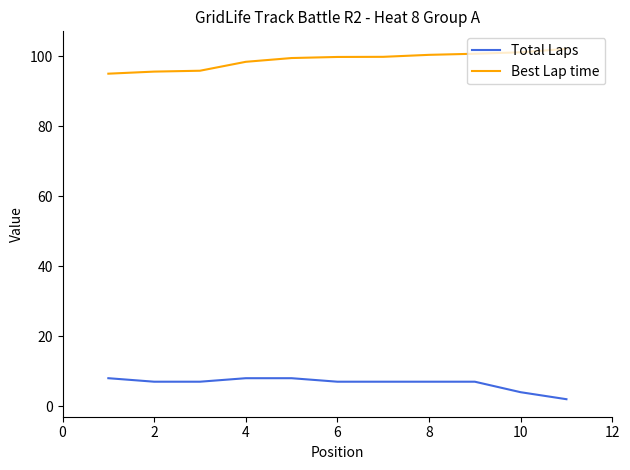

What is the highest value of the Total Laps series?

8.0